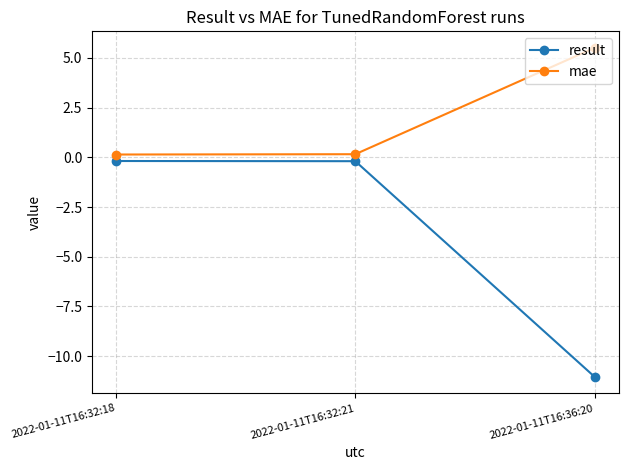

Rank the series by their maximum value, from lowest to highest.

result, mae